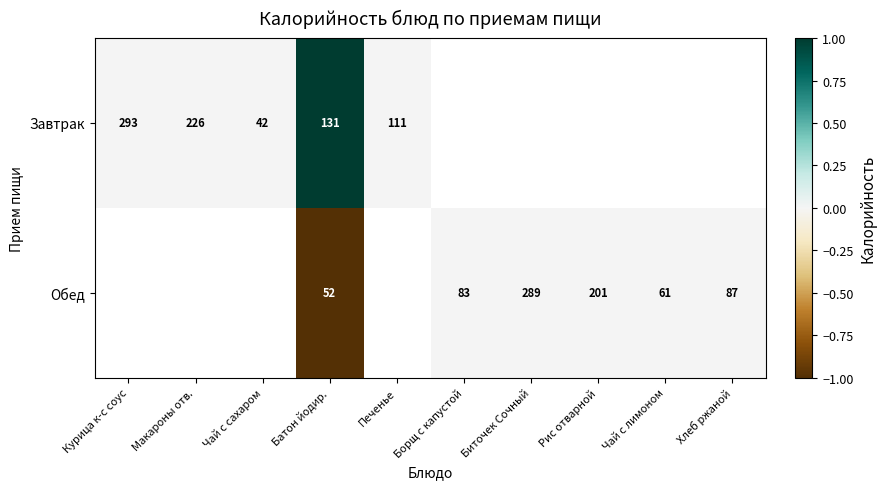

How many categories are shown in the chart?

10